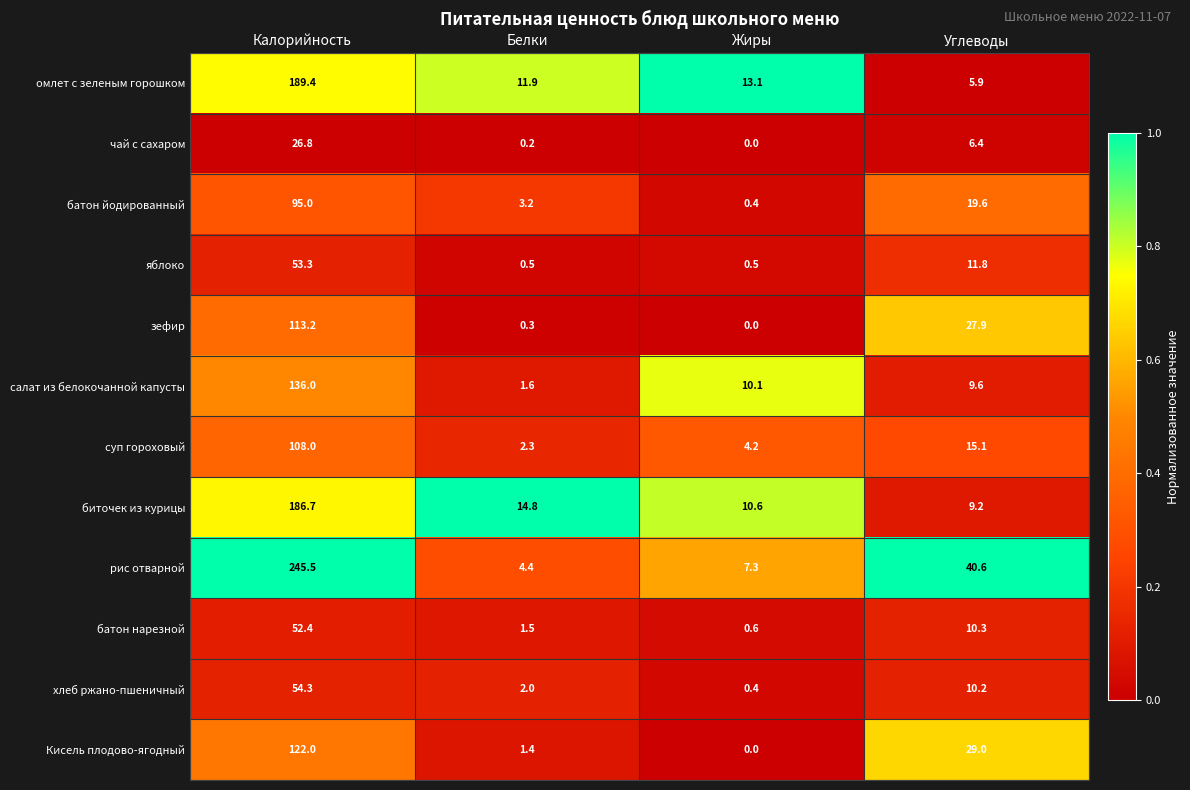

Which series changed the most between Белки and Углеводы?

рис отварной